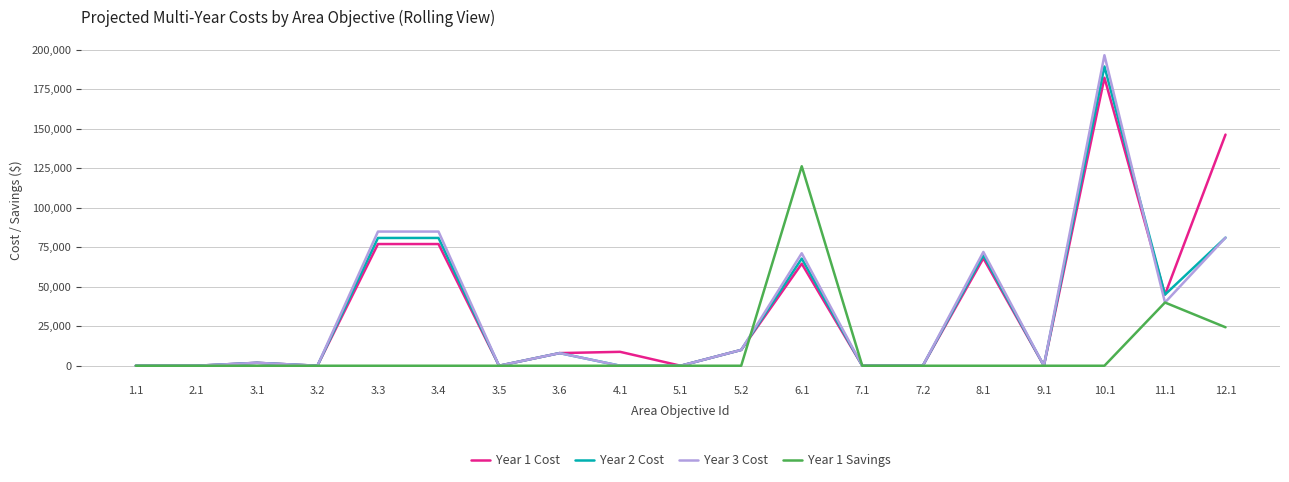

Rank the series by their maximum value, from lowest to highest.

Year 1 Savings, Year 1 Cost, Year 2 Cost, Year 3 Cost